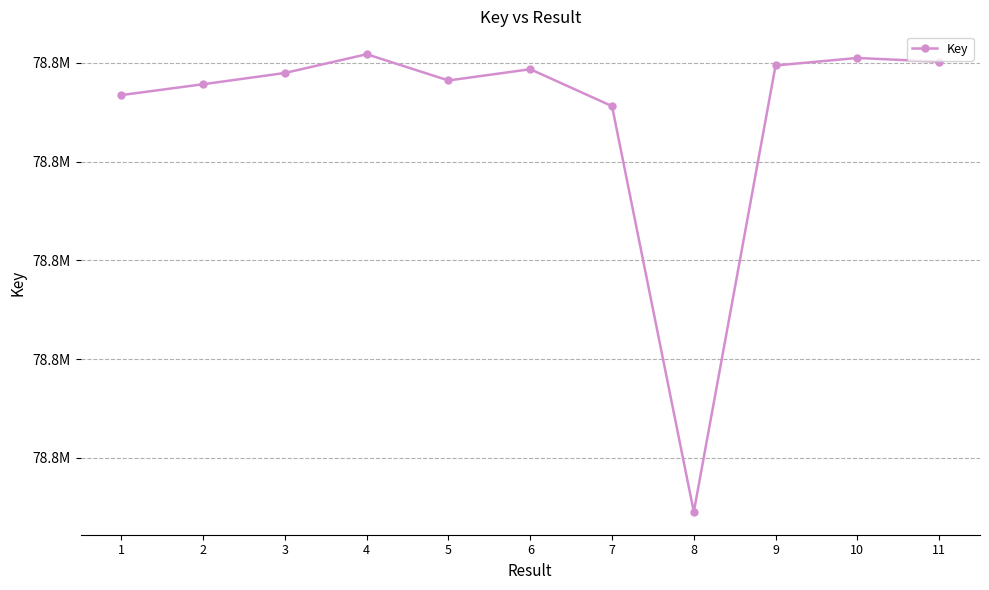

Does the chart have visible grid lines?

Yes